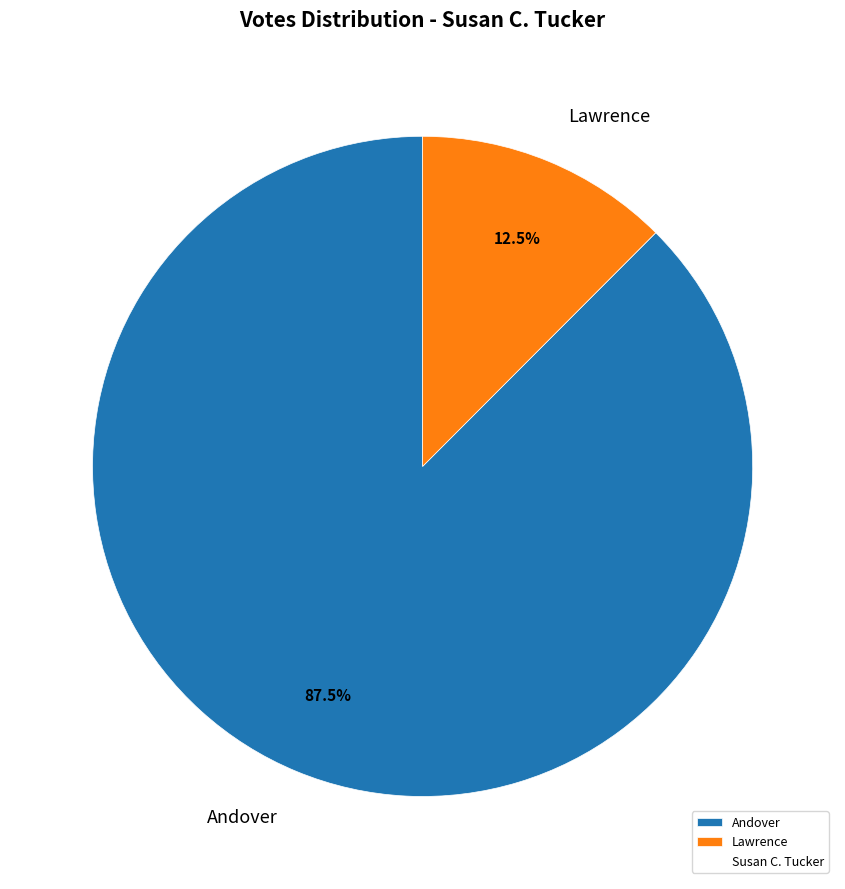

Between Lawrence and Andover, which is larger?

Andover